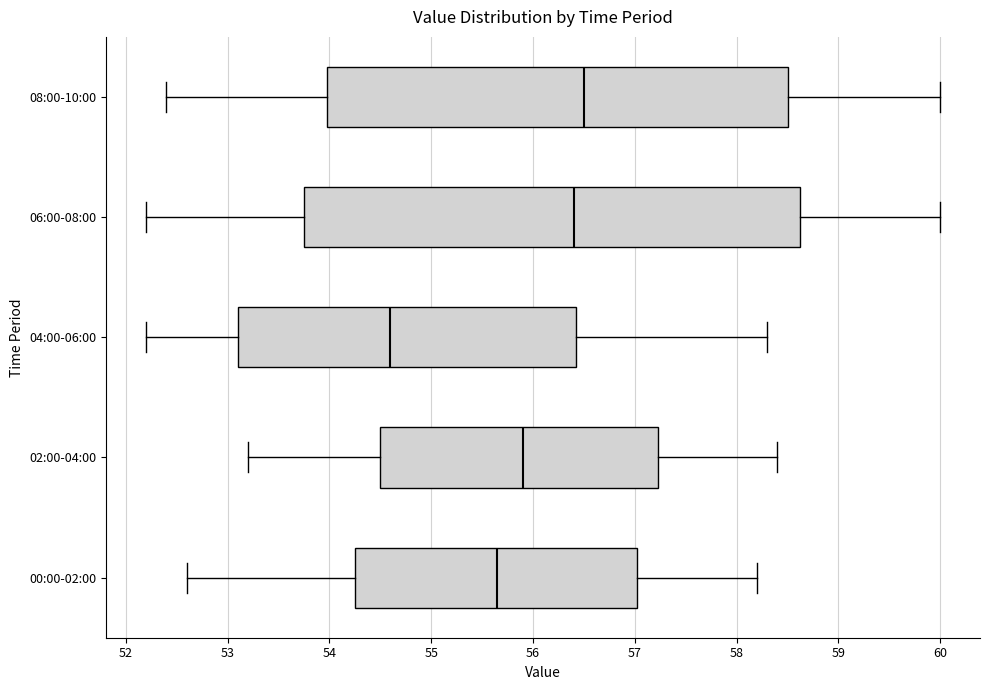

Where does the left whisker of the box for 06:00-08:00 end on the x-axis? The values are not printed on the chart, so give them approximately, as read against the axis.

52.2